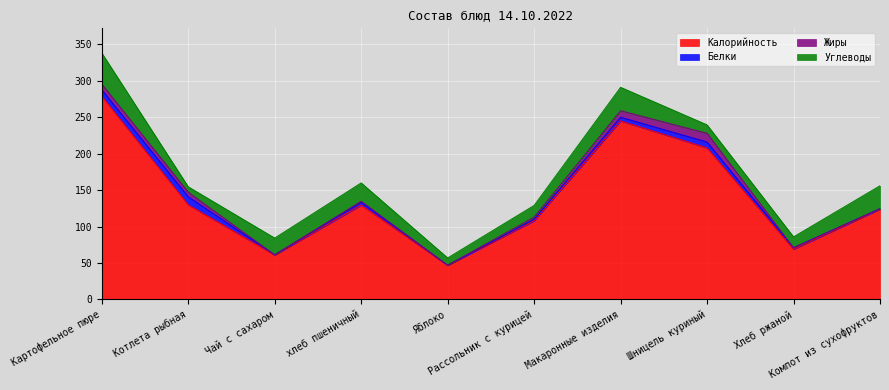

What is the label of the 1st point from the right?

Компот из сухофруктов